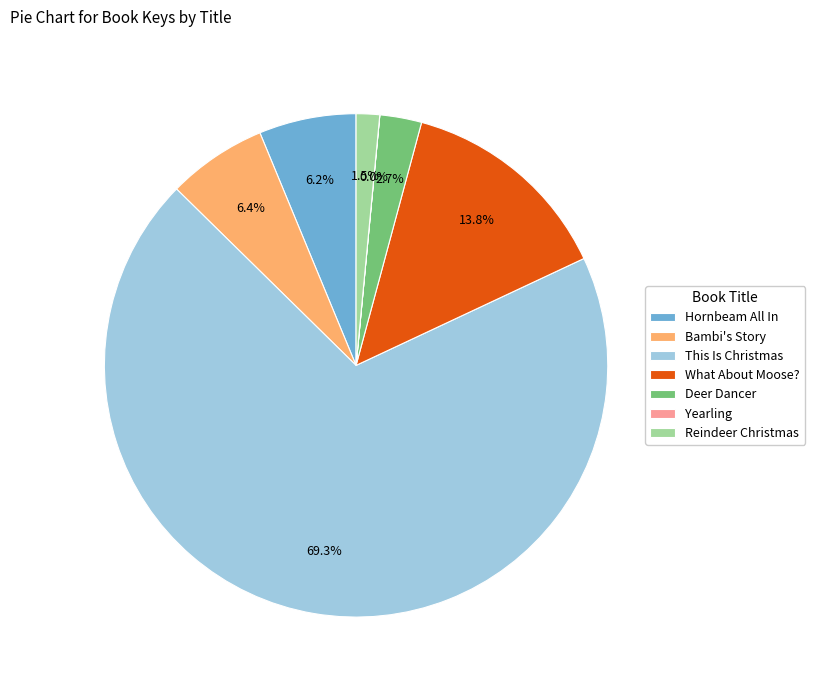

What percentage is the Bambi's Story slice, to the nearest percent?

6%